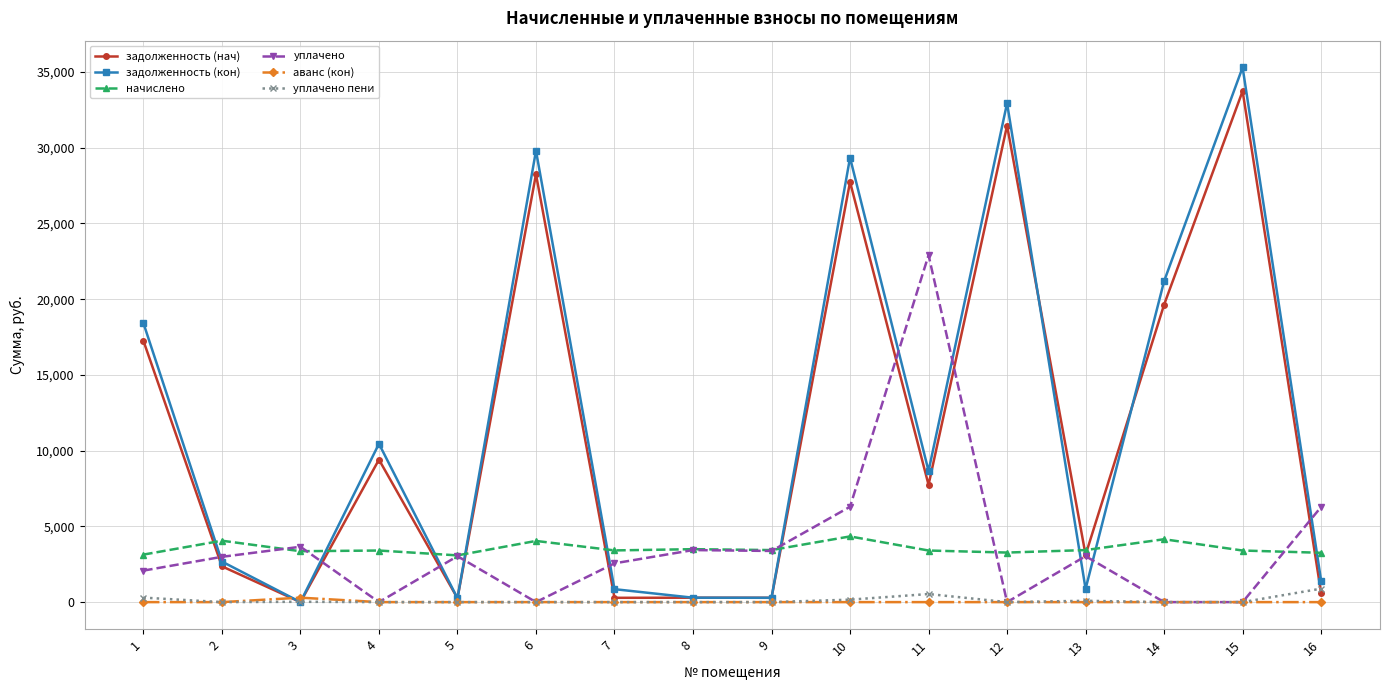

Between 7 and 16, which series saw the biggest shift?

уплачено